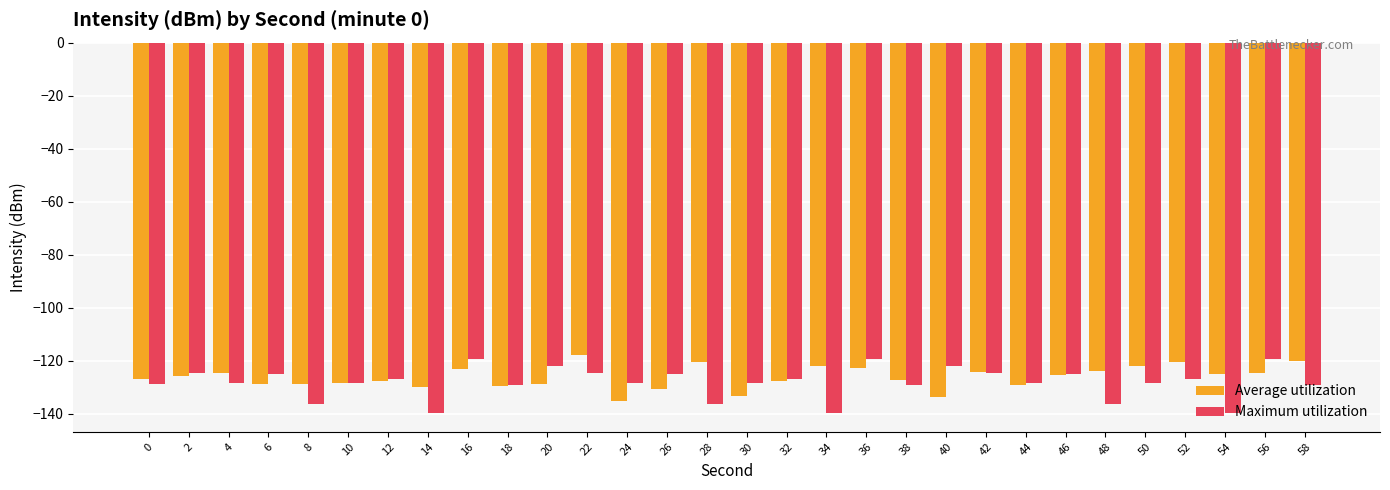

Is it true that Average utilization equals -121.8 at 34?

True